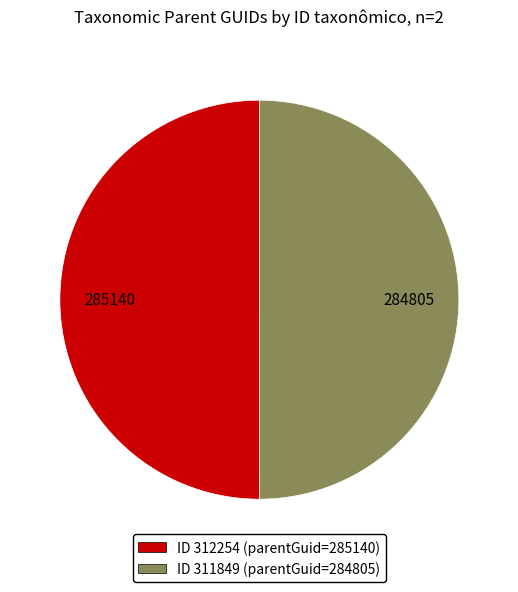

Is it true that ID 312254 (parentGuid=285140) is 50% of the pie?

True